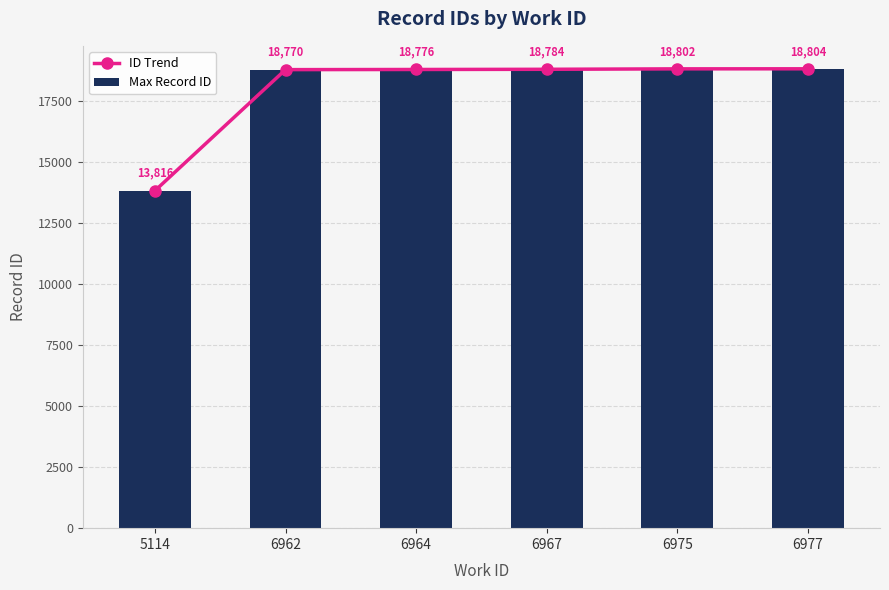

Are the bars grouped side by side (vs. stacked)?

Yes